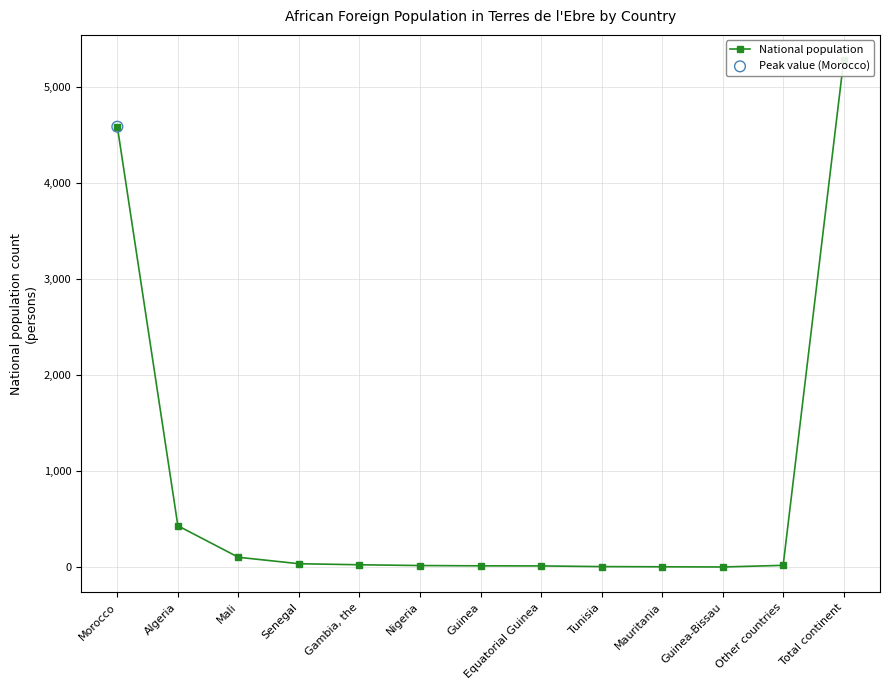

Which has a higher value, Guinea-Bissau or Other countries?

Other countries